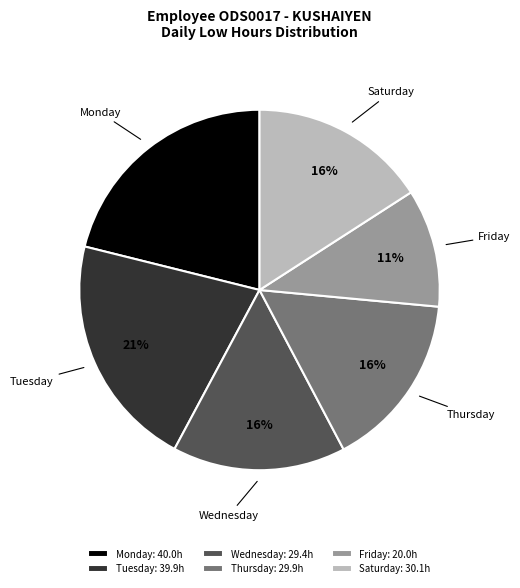

Count the number of slices in the pie.

6